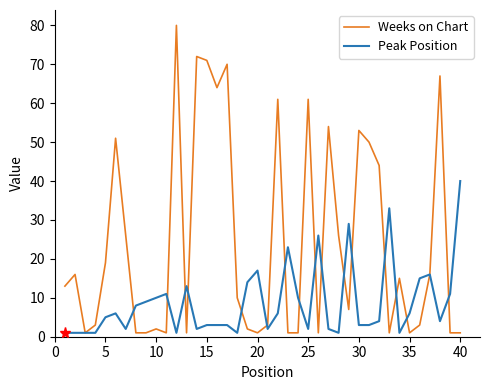

Rank the series by their average value, from lowest to highest.

Peak Position, Weeks on Chart